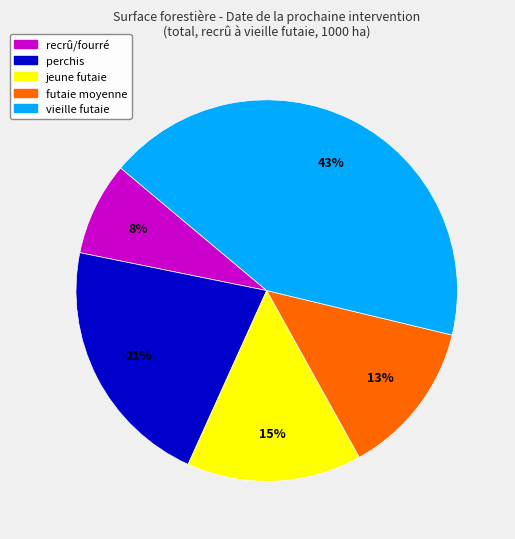

Between recrû/fourré and perchis, which is larger?

perchis